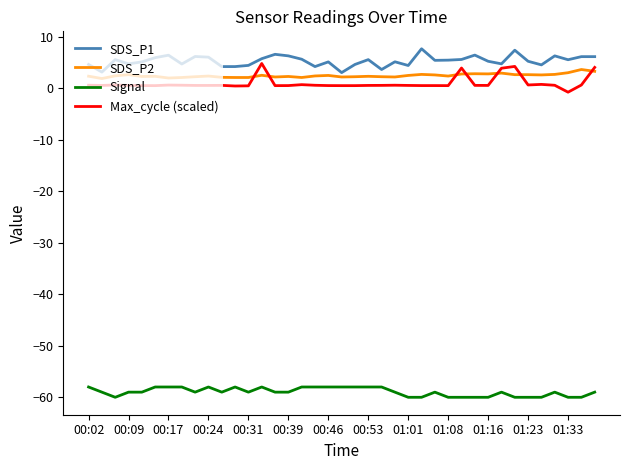

What is the greatest value displayed?

7.7